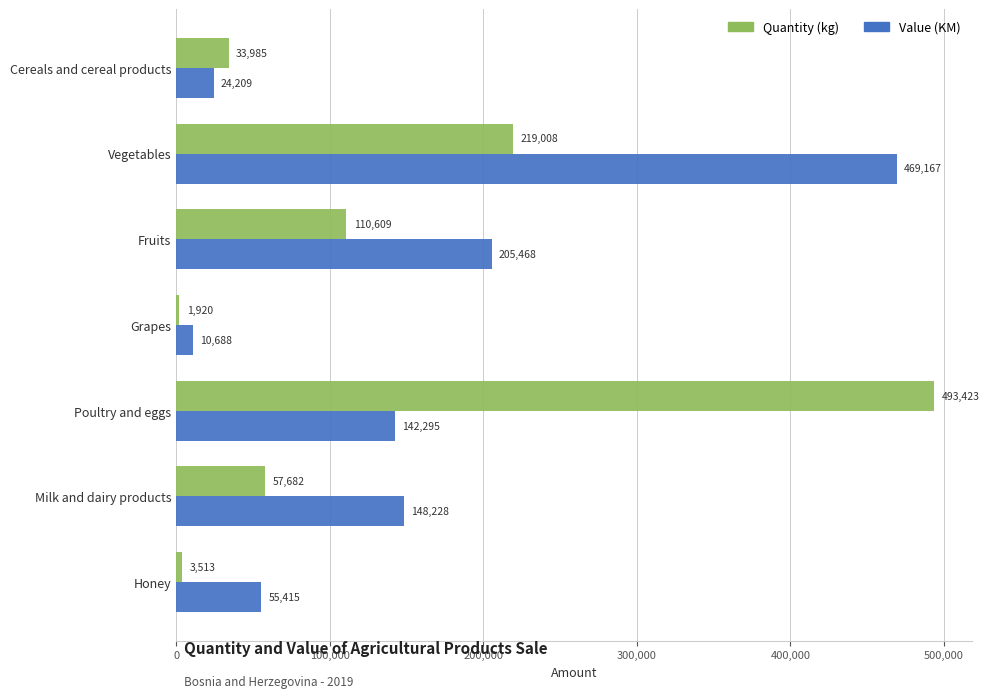

At which category is the sum across all series the highest?

Vegetables